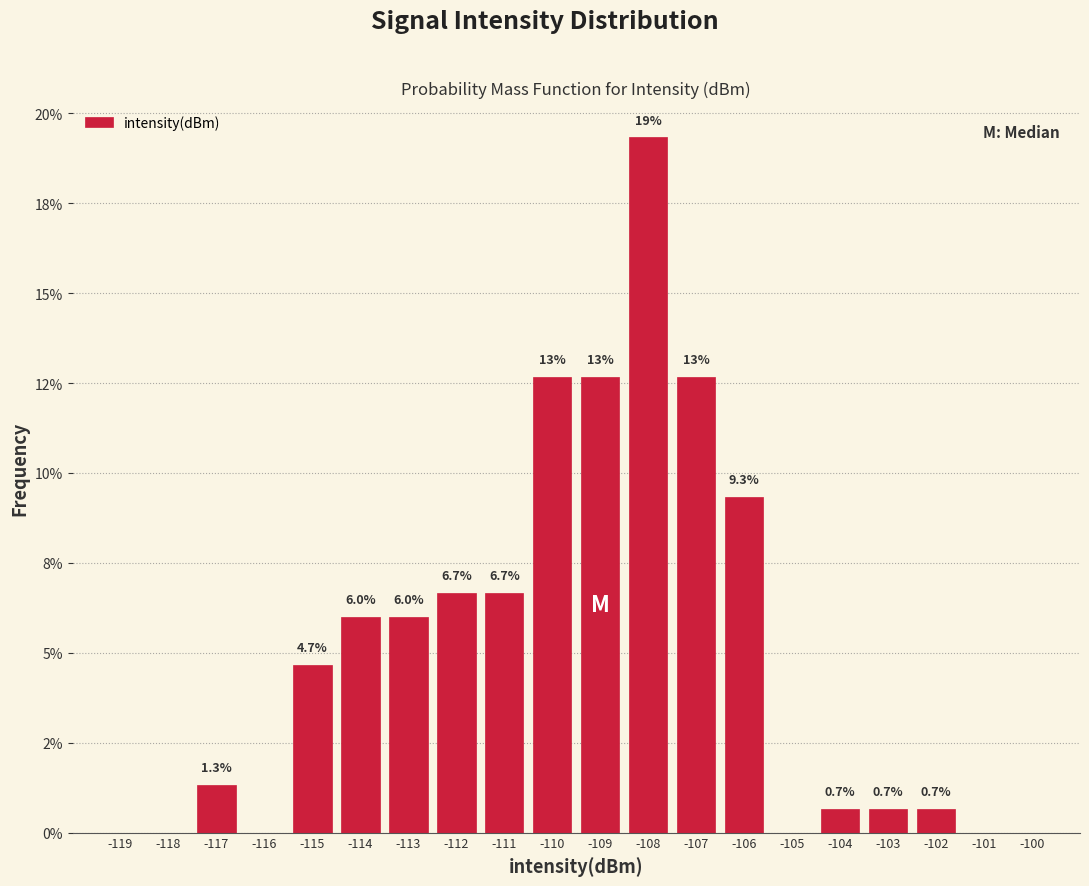

Are the bars horizontal?

No